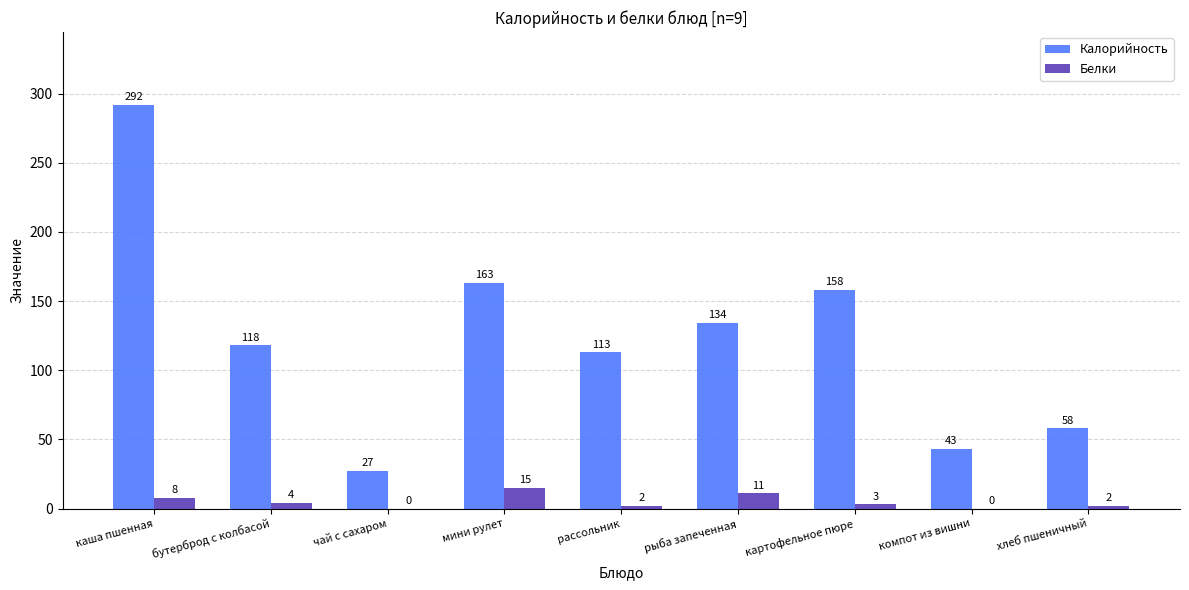

What is the highest value of the Белки series?

15